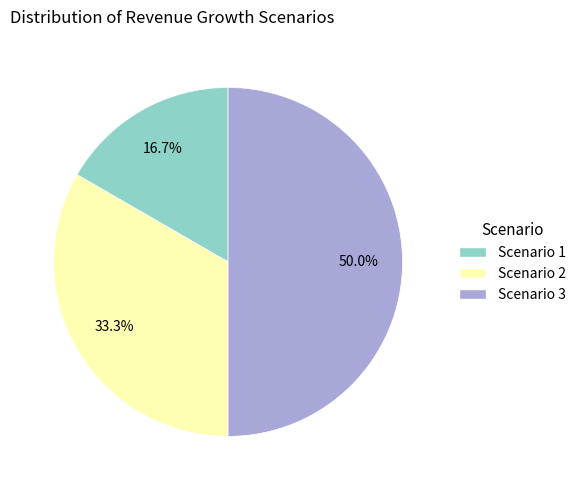

Rank the categories by value from lowest to highest.

Scenario 1, Scenario 2, Scenario 3